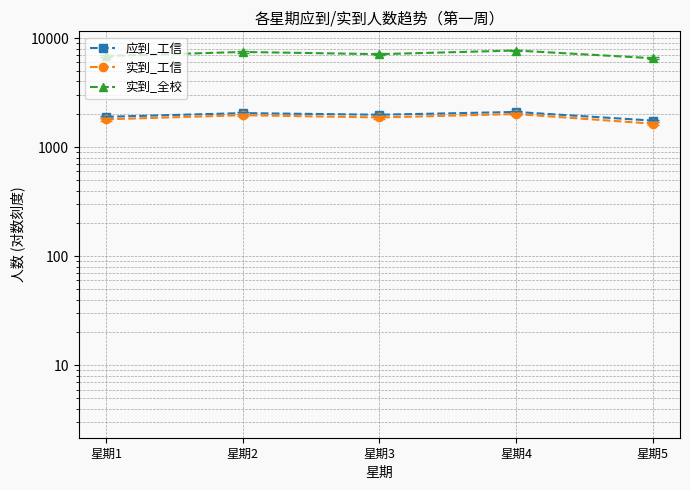

The value of 实到_全校 at 星期3 is 12178. True or false?

False